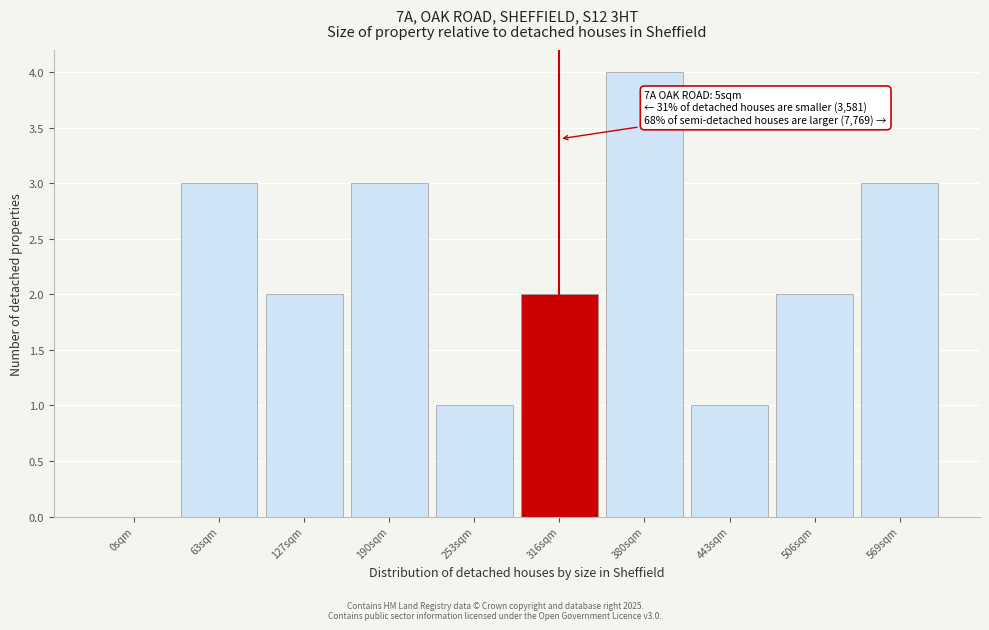

Reading left to right, extract all data points from this chart.

0sqm=0	63sqm=3	127sqm=2	190sqm=3	253sqm=1	316sqm=2	380sqm=4	443sqm=1	506sqm=2	569sqm=3